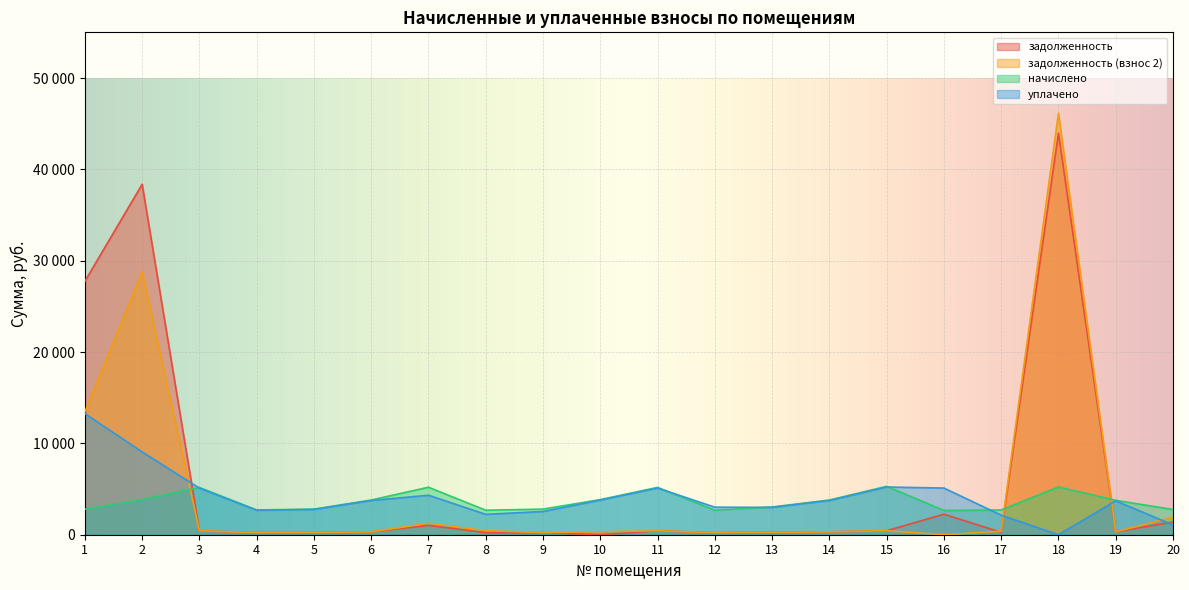

What is the value of the задолженность point at the 19th from the left?

313.7